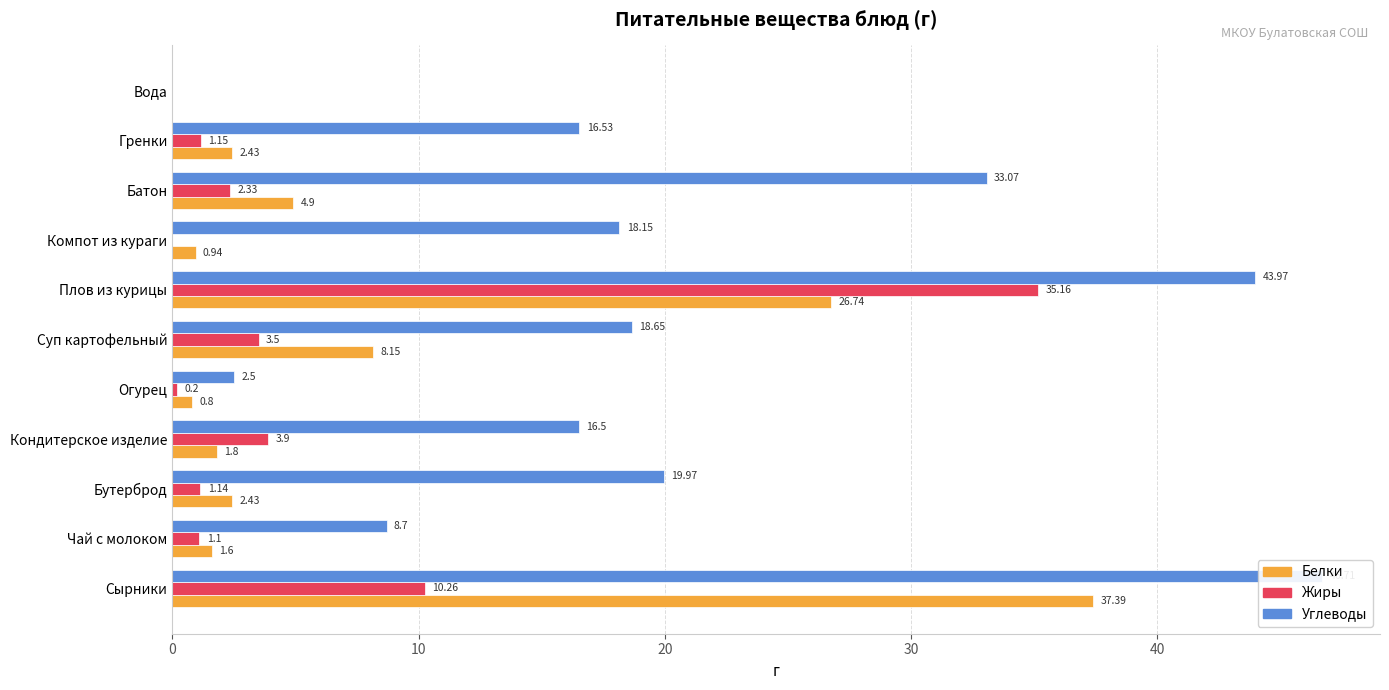

Which series has the largest total across all categories?

Углеводы